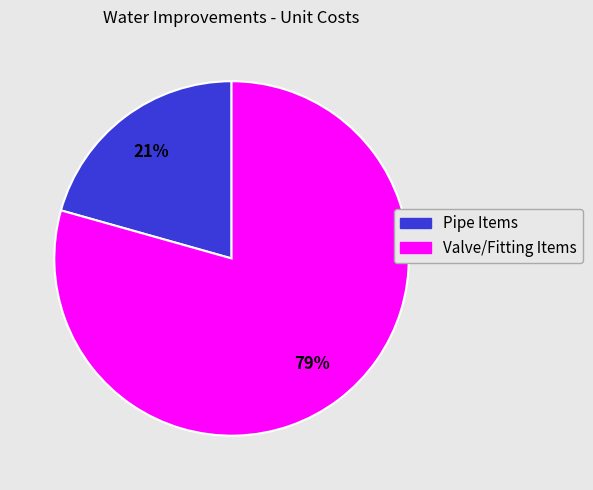

Which slice represents more than half of the pie?

Valve/Fitting Items